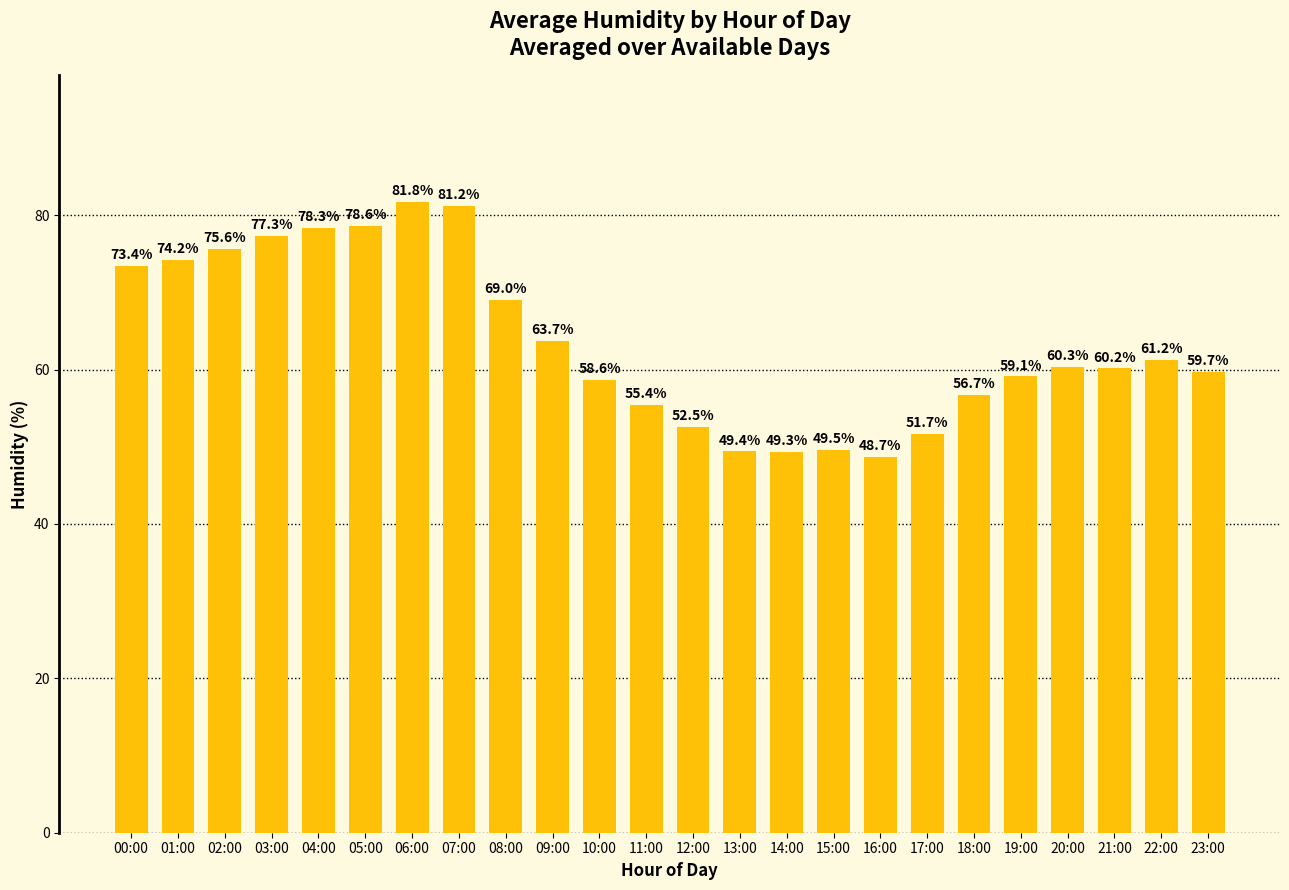

Which label corresponds to the smallest value in the chart?

16:00